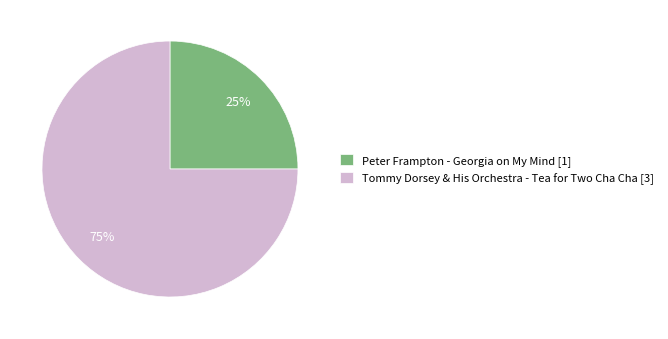

Which category has the biggest portion of the pie?

Tommy Dorsey & His Orchestra - Tea for Two Cha Cha